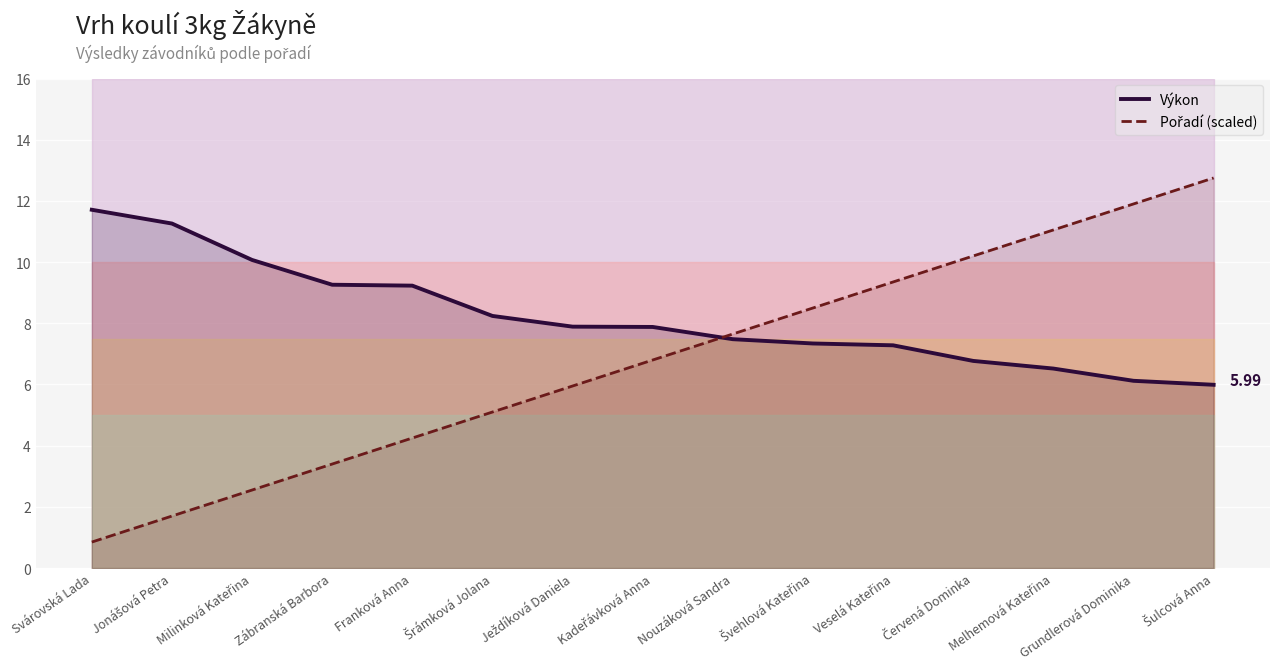

Is the value of Pořadí (scaled) at Červená Dominka greater than the value of Výkon at Kadeřávková Anna?

Yes